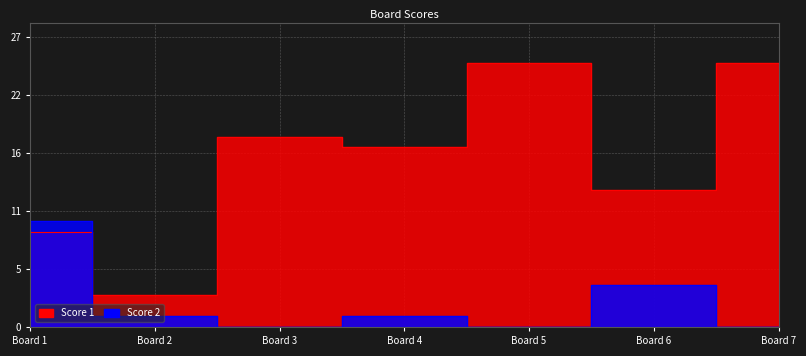

How many intersections are there between Score 2 and Score 1?

1